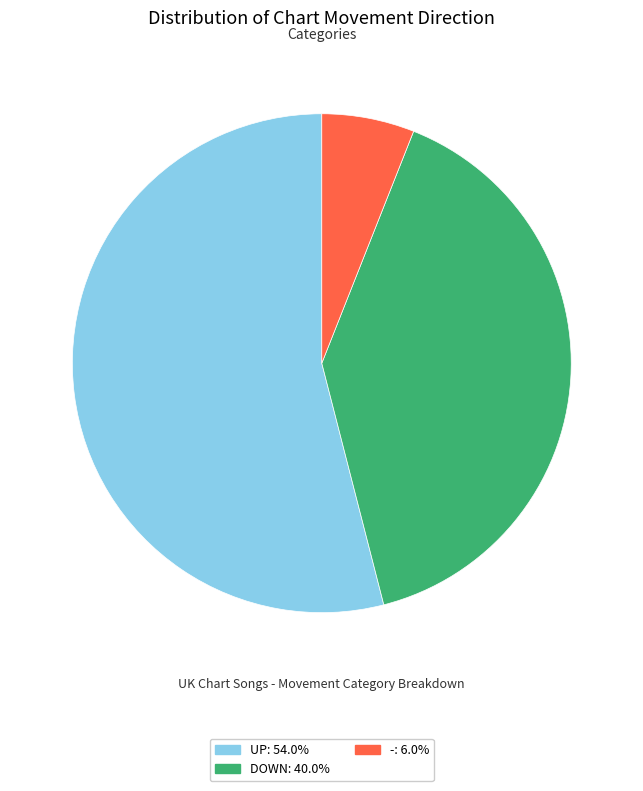

Is there any slice that represents more than half of the pie?

Yes